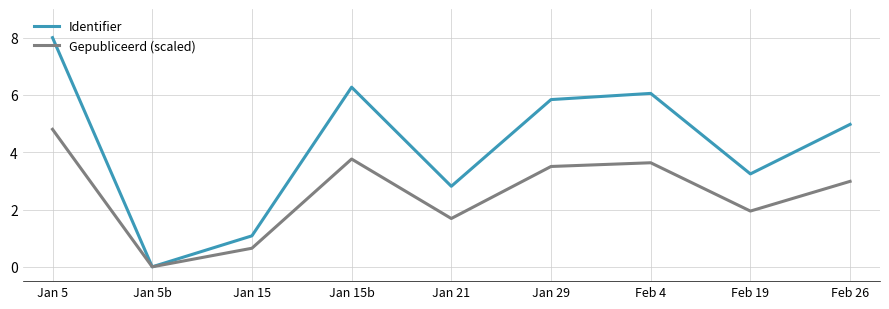

True or false: Gepubliceerd (scaled) has a value of 0.0 at Jan 5b.

True